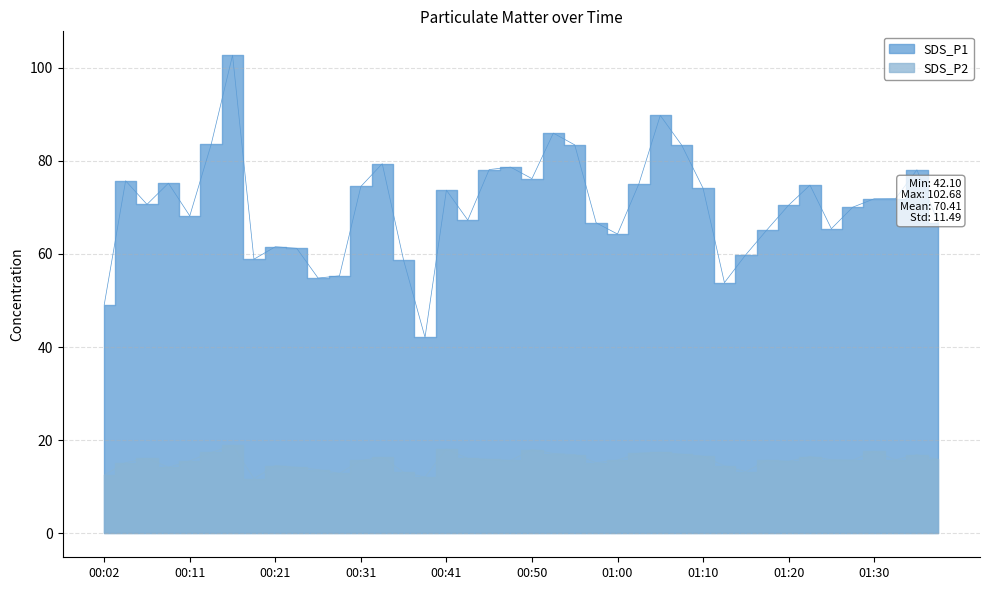

What is the label of the 17th point from the right?

00:58